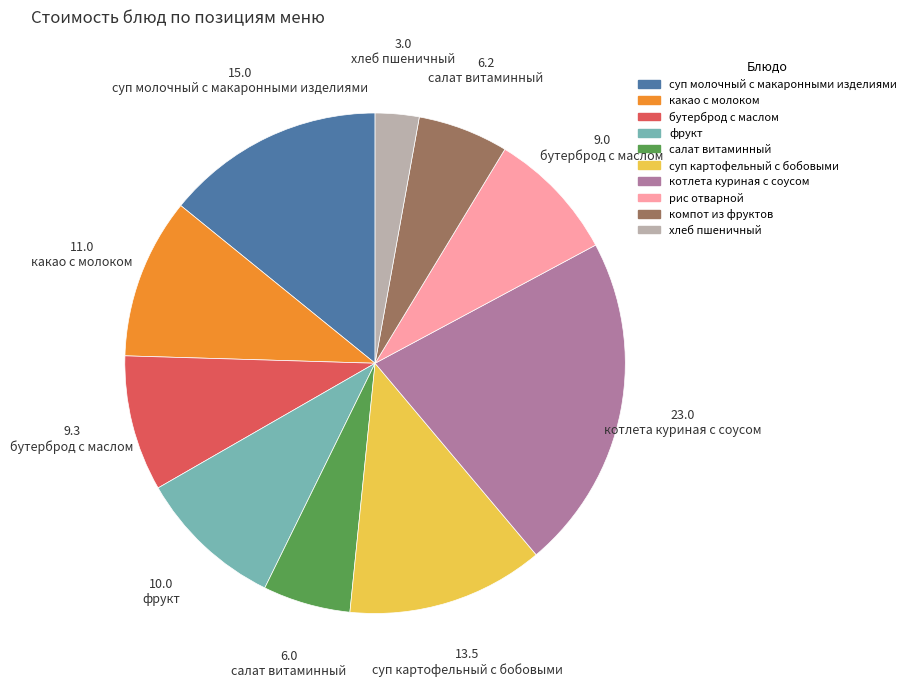

Do суп молочный с макаронными изделиями and котлета куриная с соусом together represent more than half of the pie?

No